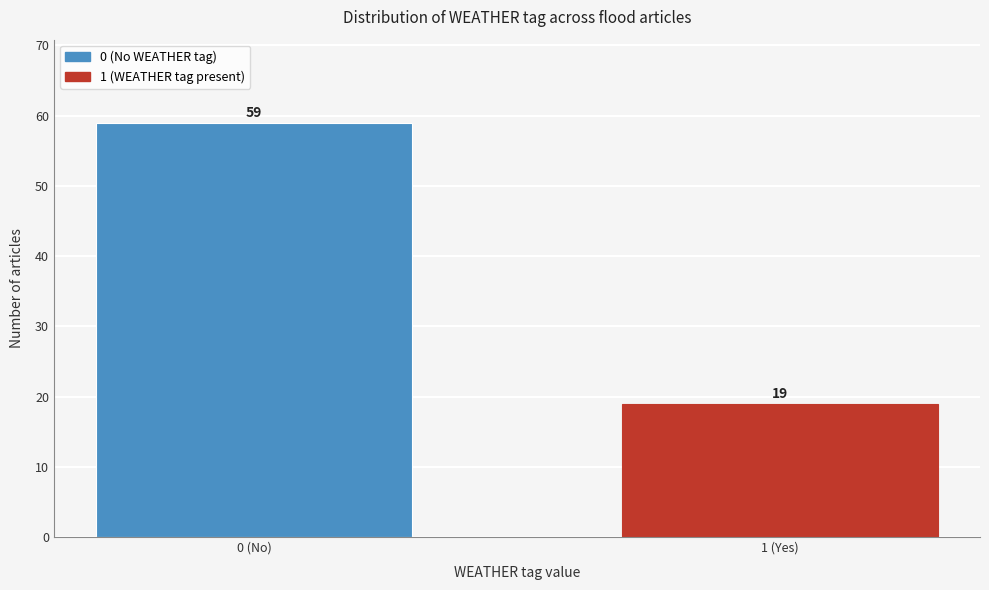

Reading left to right, transcribe all the data shown in this chart.

0 (No)=59	1 (Yes)=19